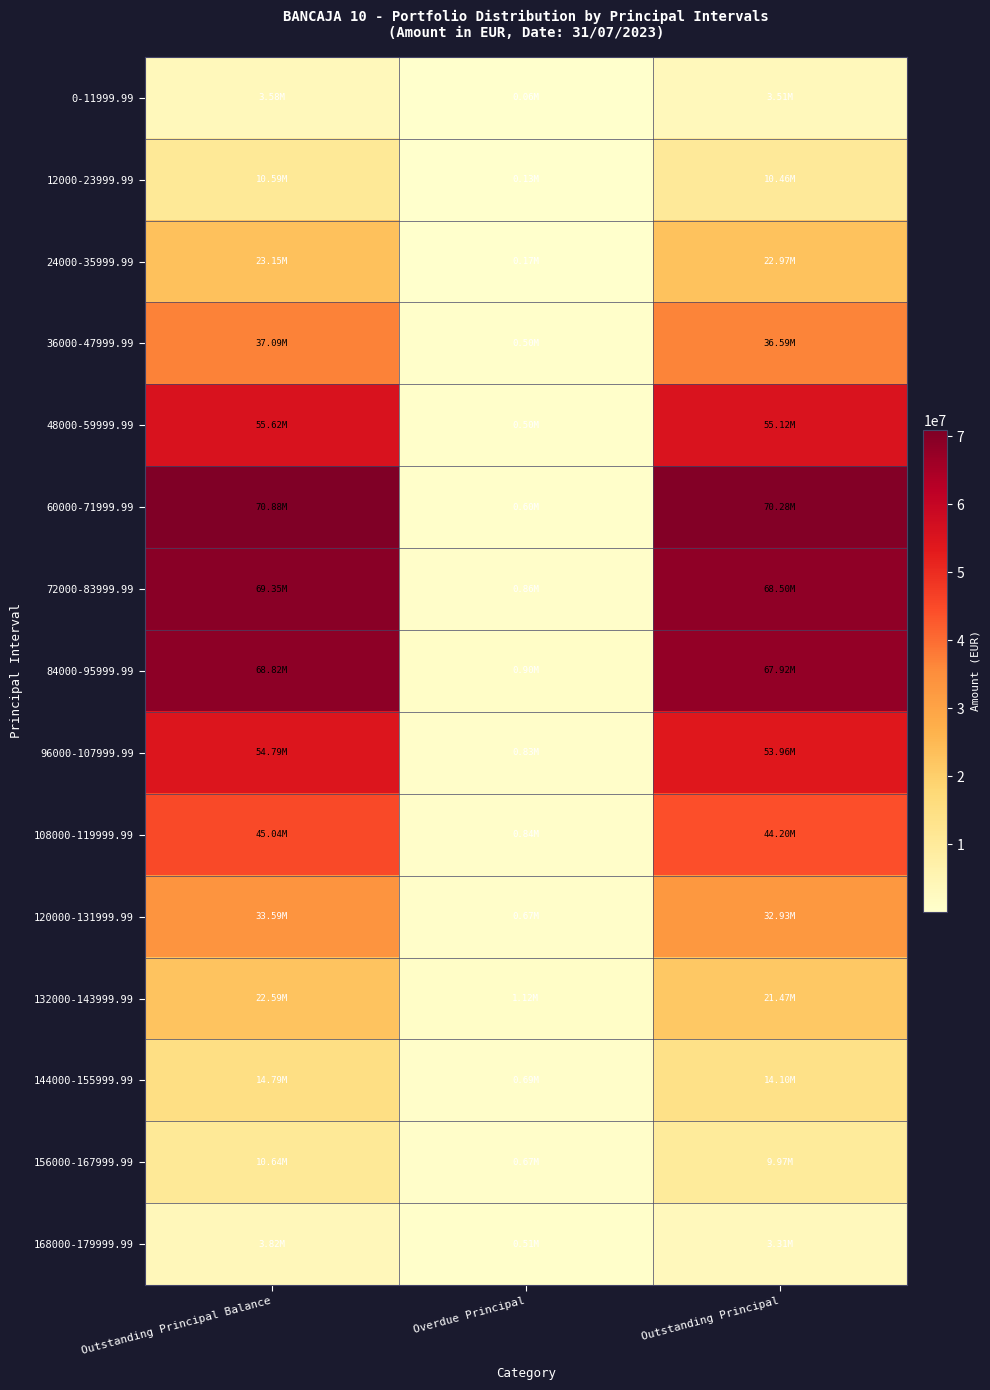

List the series in order of their peak value, lowest first.

0-11999.99, 168000-179999.99, 12000-23999.99, 156000-167999.99, 144000-155999.99, 132000-143999.99, 24000-35999.99, 120000-131999.99, 36000-47999.99, 108000-119999.99, 96000-107999.99, 48000-59999.99, 84000-95999.99, 72000-83999.99, 60000-71999.99